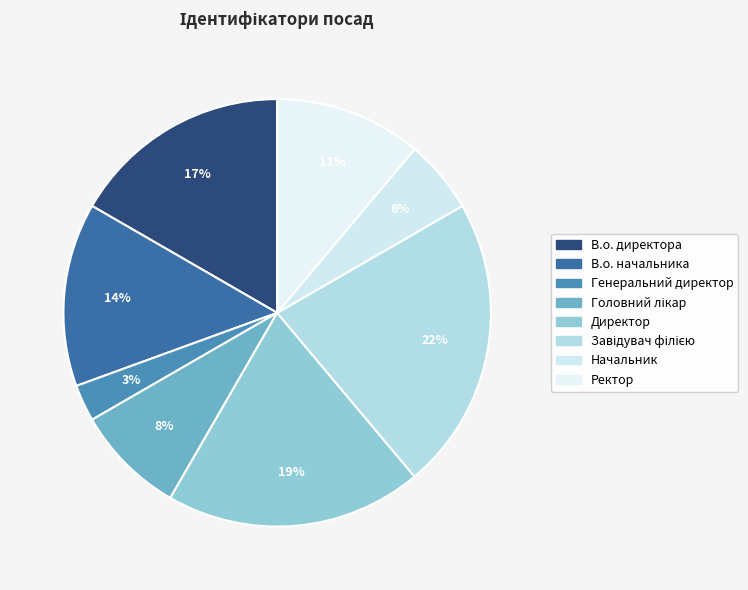

Is there any slice that represents more than half of the pie?

No